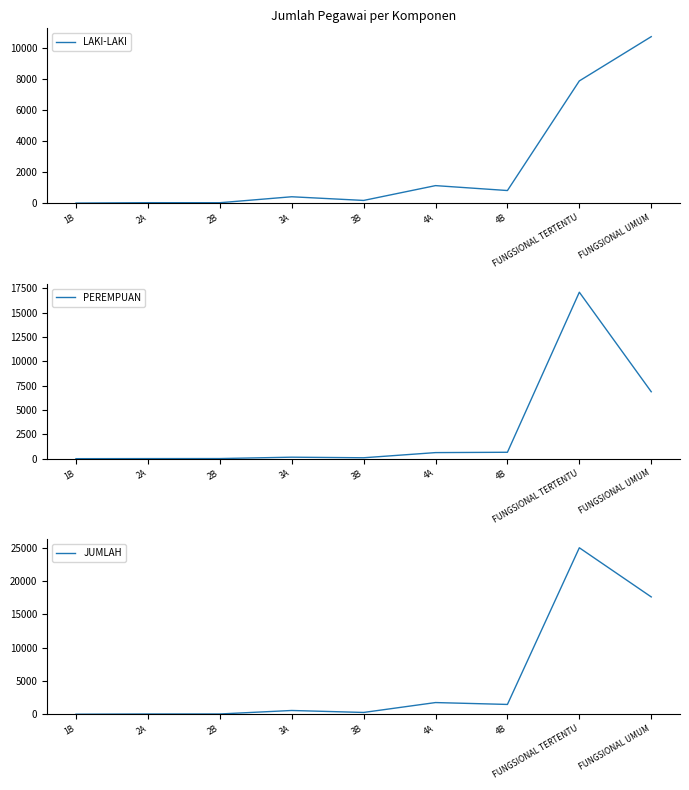

Read the PEREMPUAN value at 3B, to the nearest 50.

100